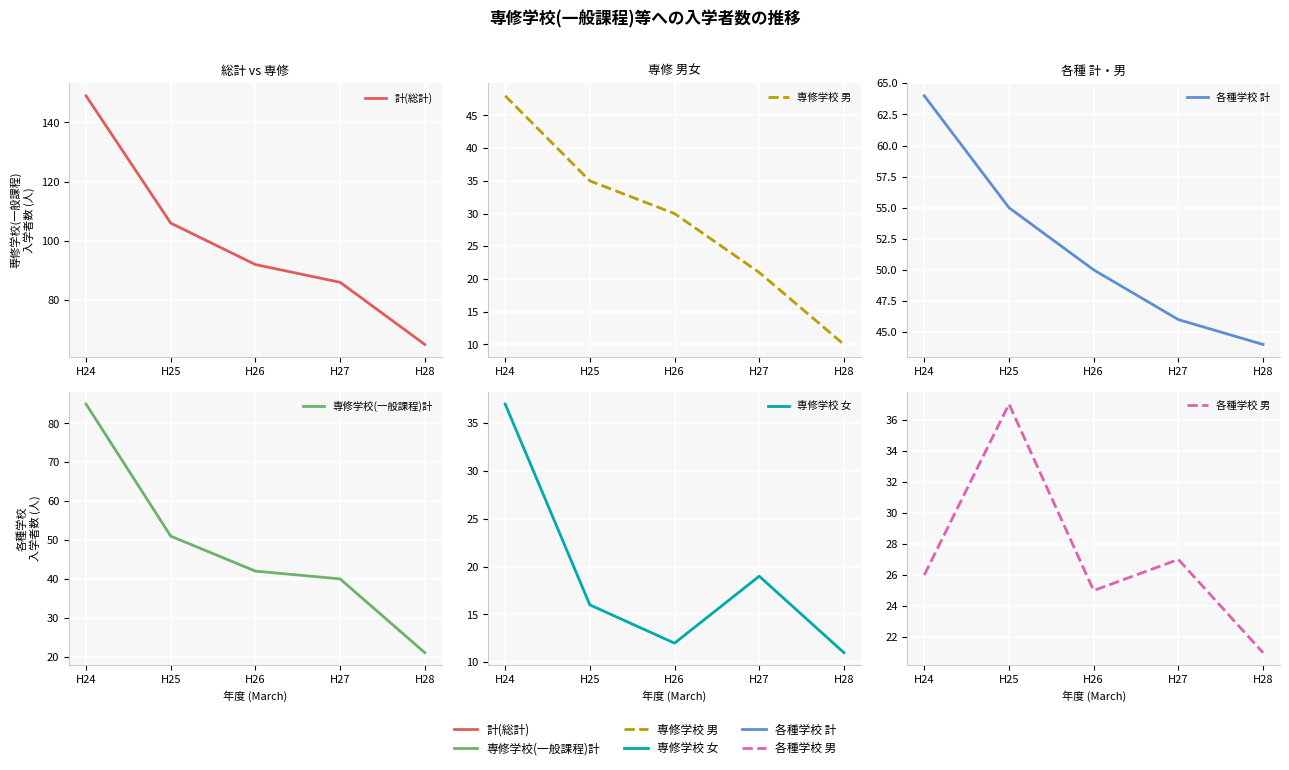

At which category does 専修学校 女 reach its first local valley?

H26